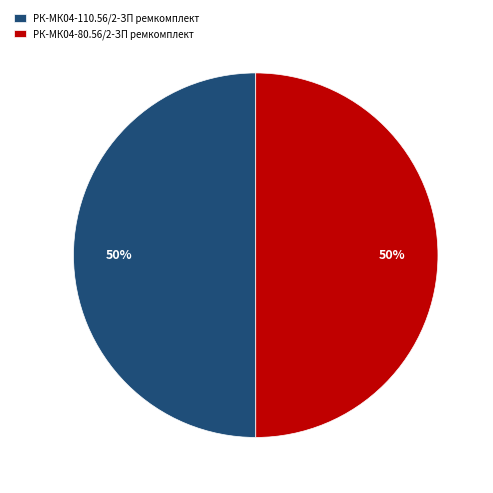

To the nearest percent, what is the combined percentage of РК-МК04-110.56/2-ЗП ремкомплект and РК-МК04-80.56/2-ЗП ремкомплект?

100%